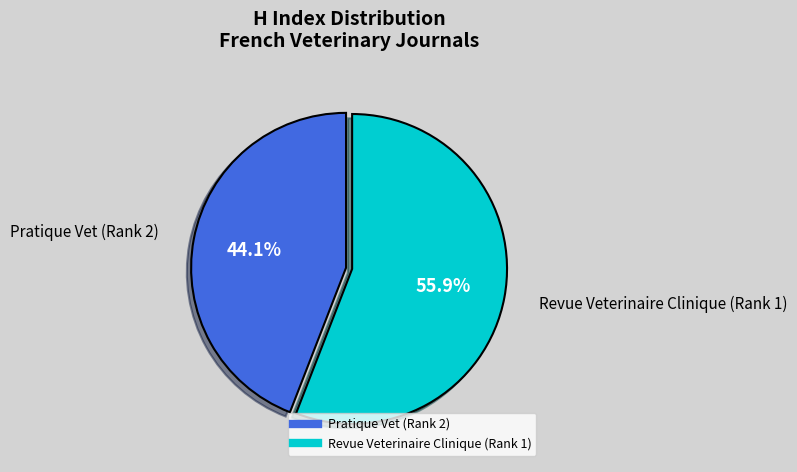

What is the smallest slice in the pie chart?

Pratique Vet (Rank 2)